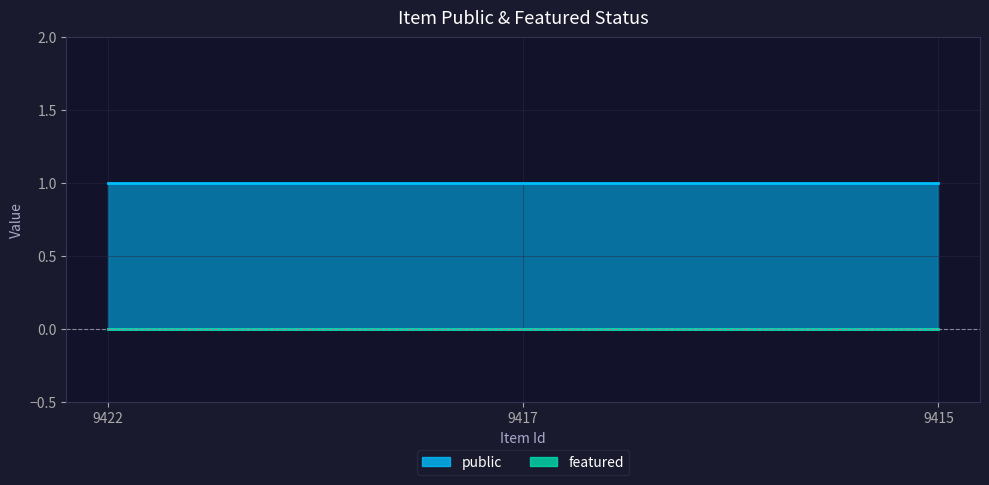

At which label is featured closest to 0?

9422